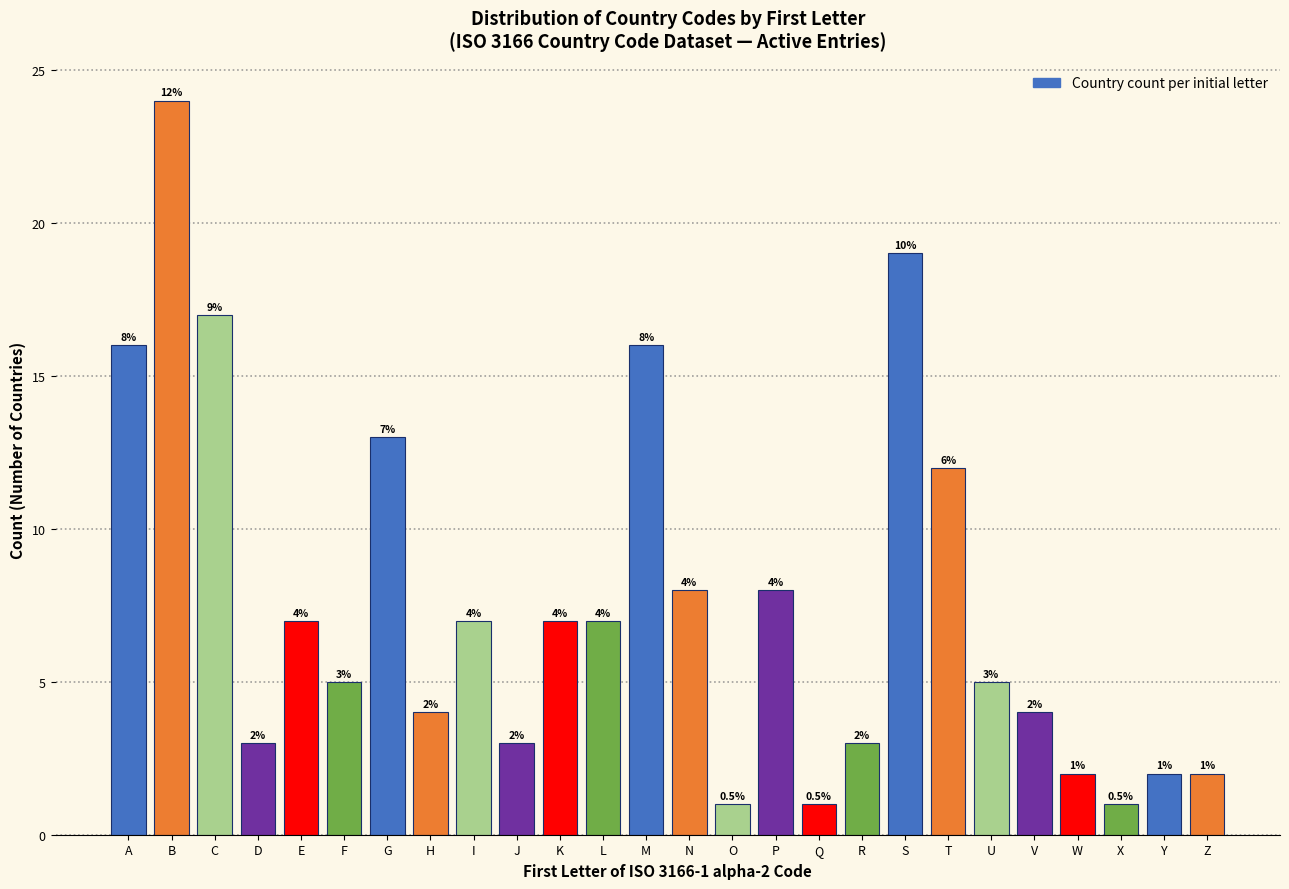

Reading left to right, list all the values displayed in this chart.

16	24	17	3	7	5	13	4	7	3	7	7	16	8	1	8	1	3	19	12	5	4	2	1	2	2